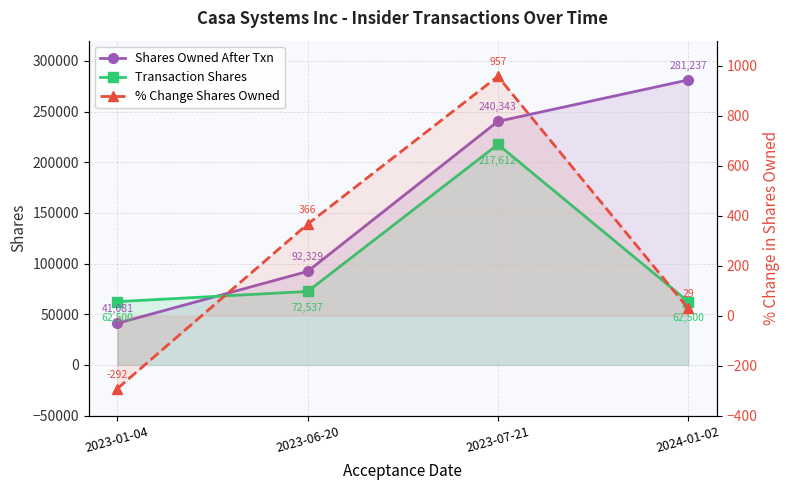

Reading left to right, extract all data points from this chart.

Shares Owned After Txn: 41081	92329	240343	281237
Transaction Shares: 62500	72537	217612	62500
% Change Shares Owned: -292	366	957	29